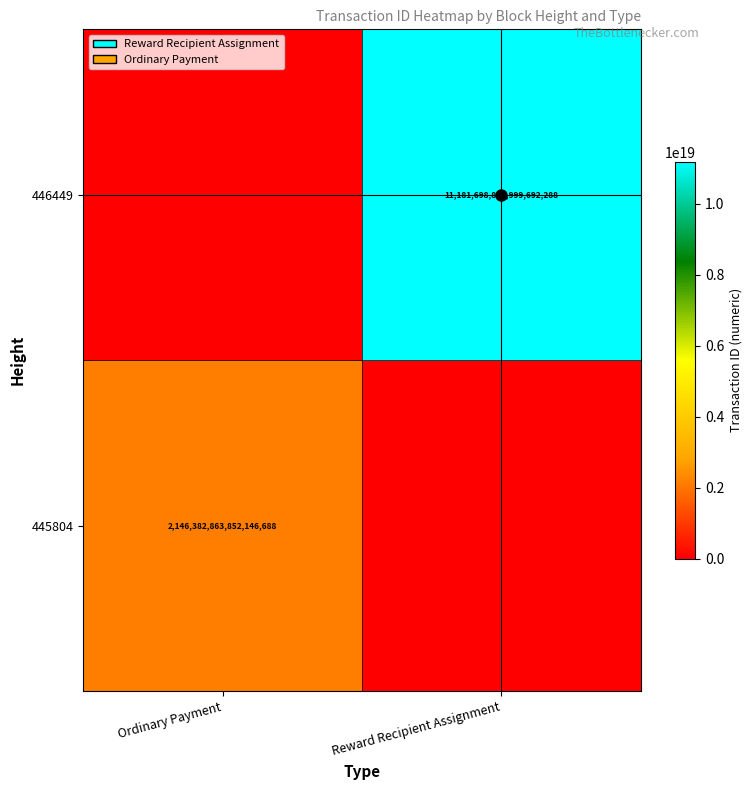

What is the difference between the highest and lowest values at Reward Recipient Assignment?

11181698864999692288